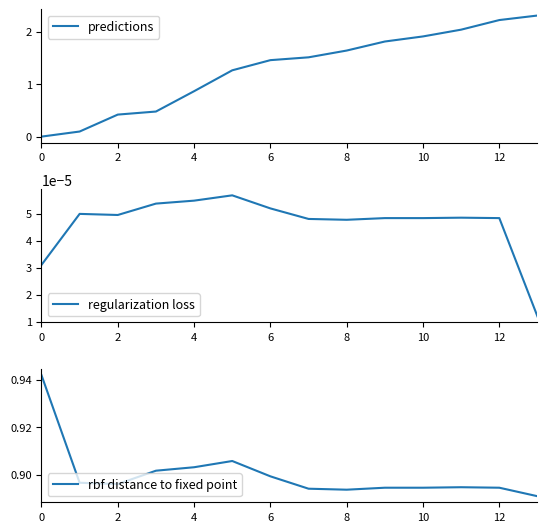

Where is regularization loss nearest to the value 0?

13